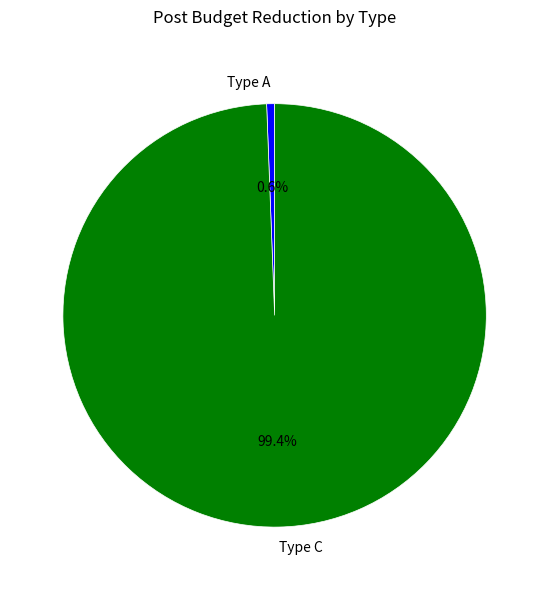

To the nearest percent, what is the average slice percentage?

50%